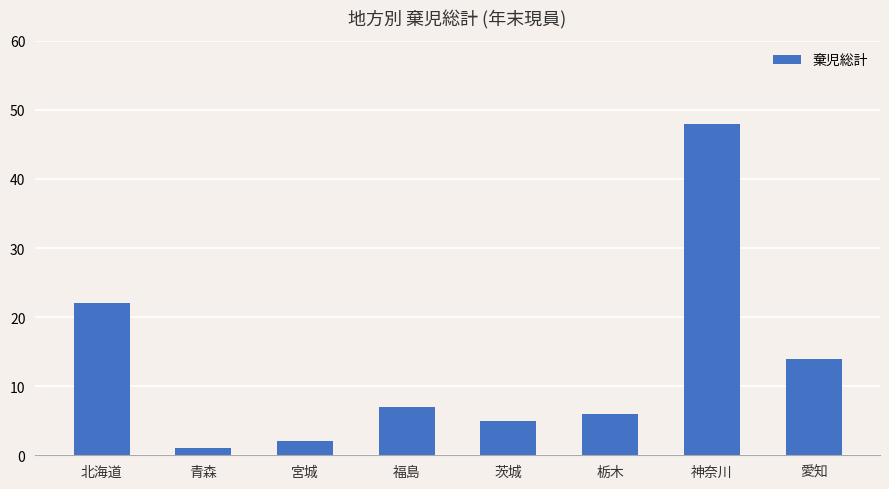

Where does the data first go above 7?

北海道